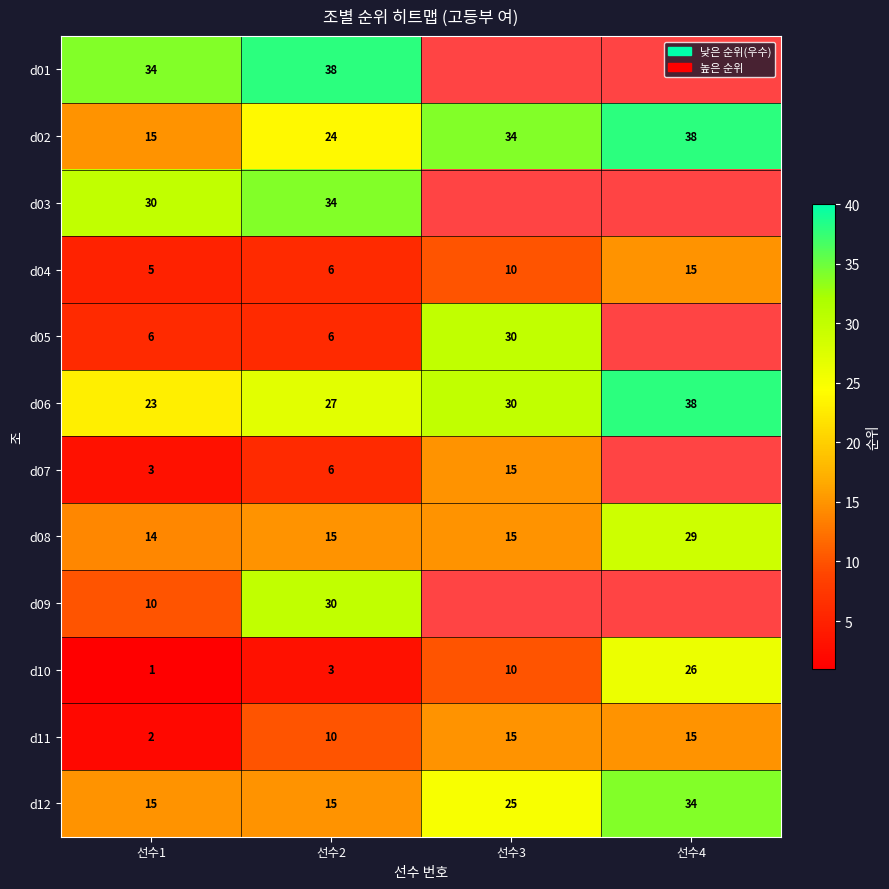

How many series are shown in this chart?

12